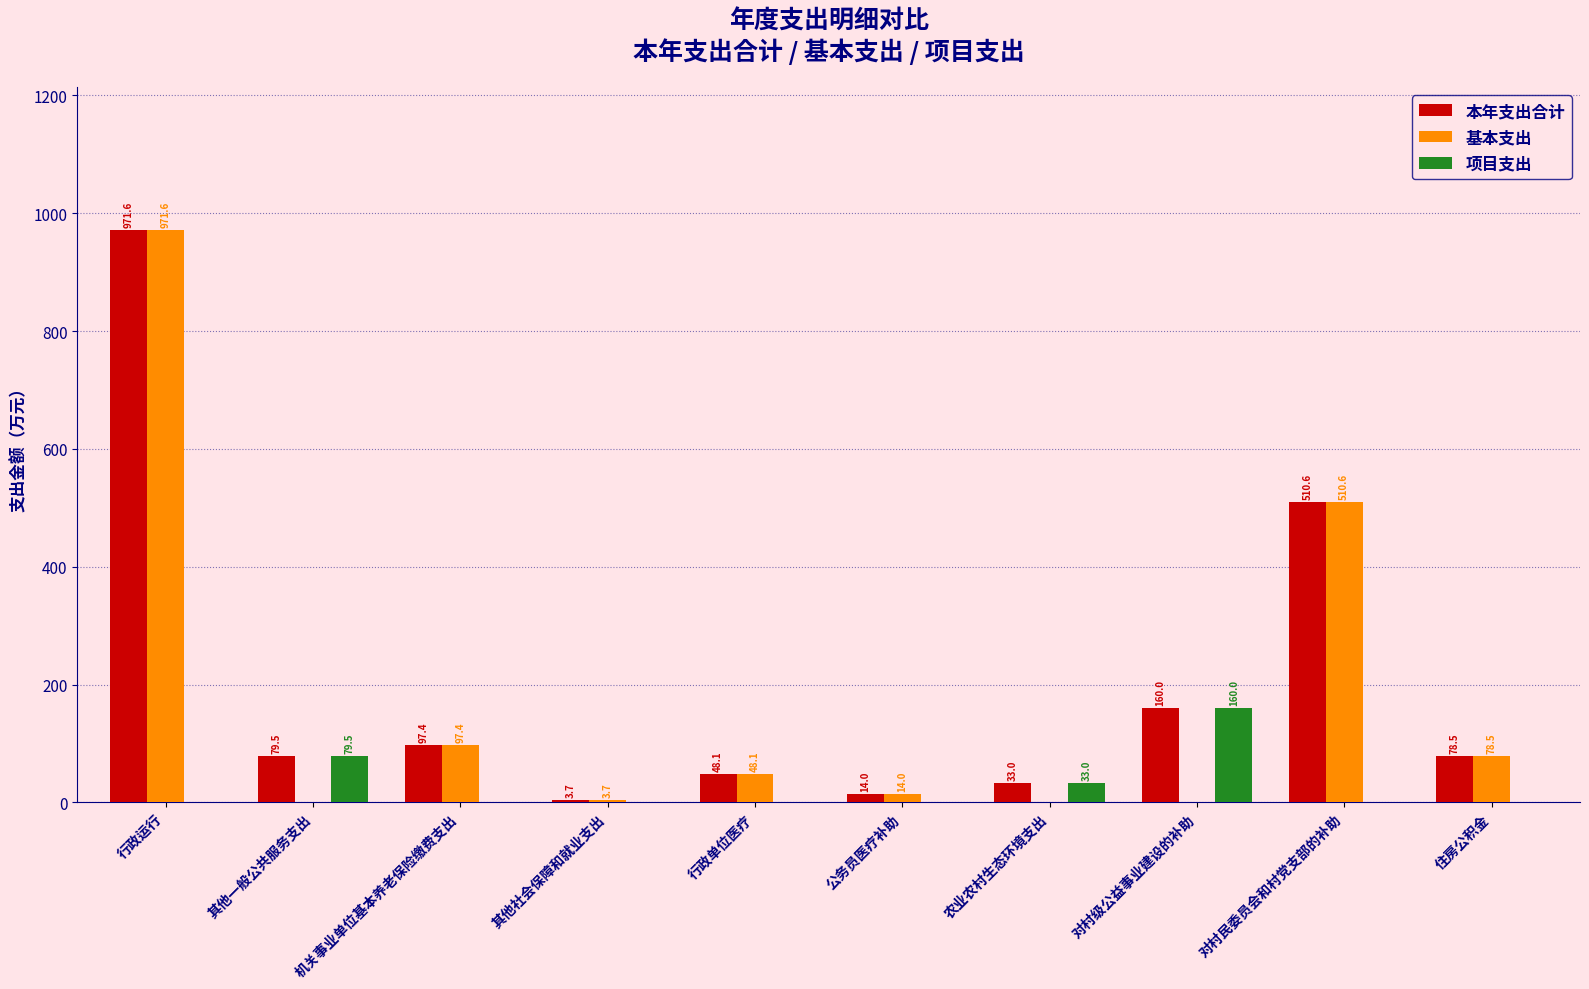

At which label does 本年支出合计 reach its peak?

行政运行